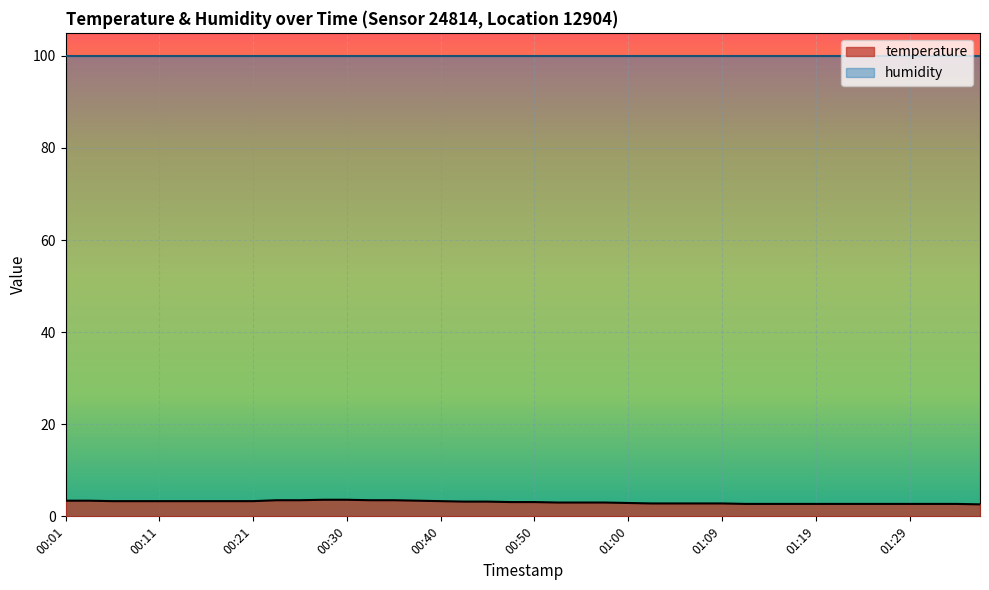

What is the greatest value displayed?

99.9